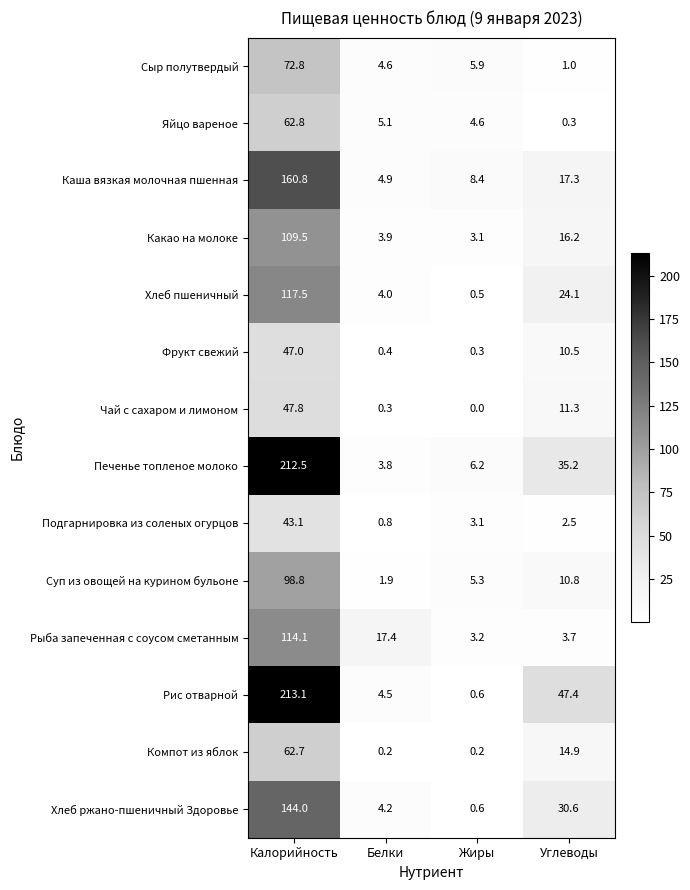

What is the minimum value for Рыба запеченная с соусом сметанным?

3.2